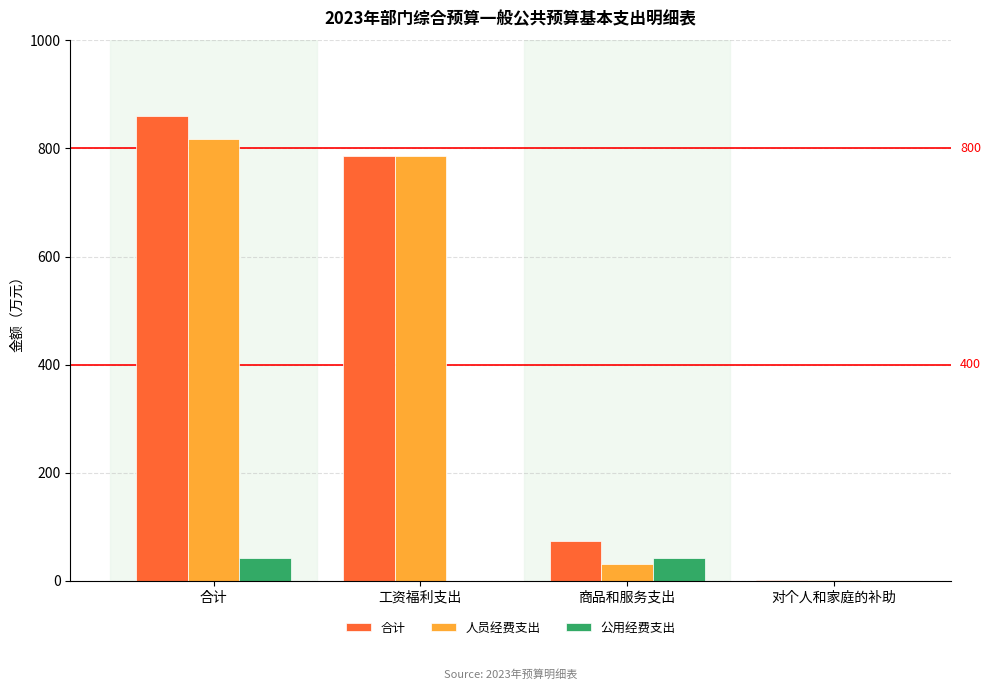

Are the bars grouped side by side (vs. stacked)?

Yes